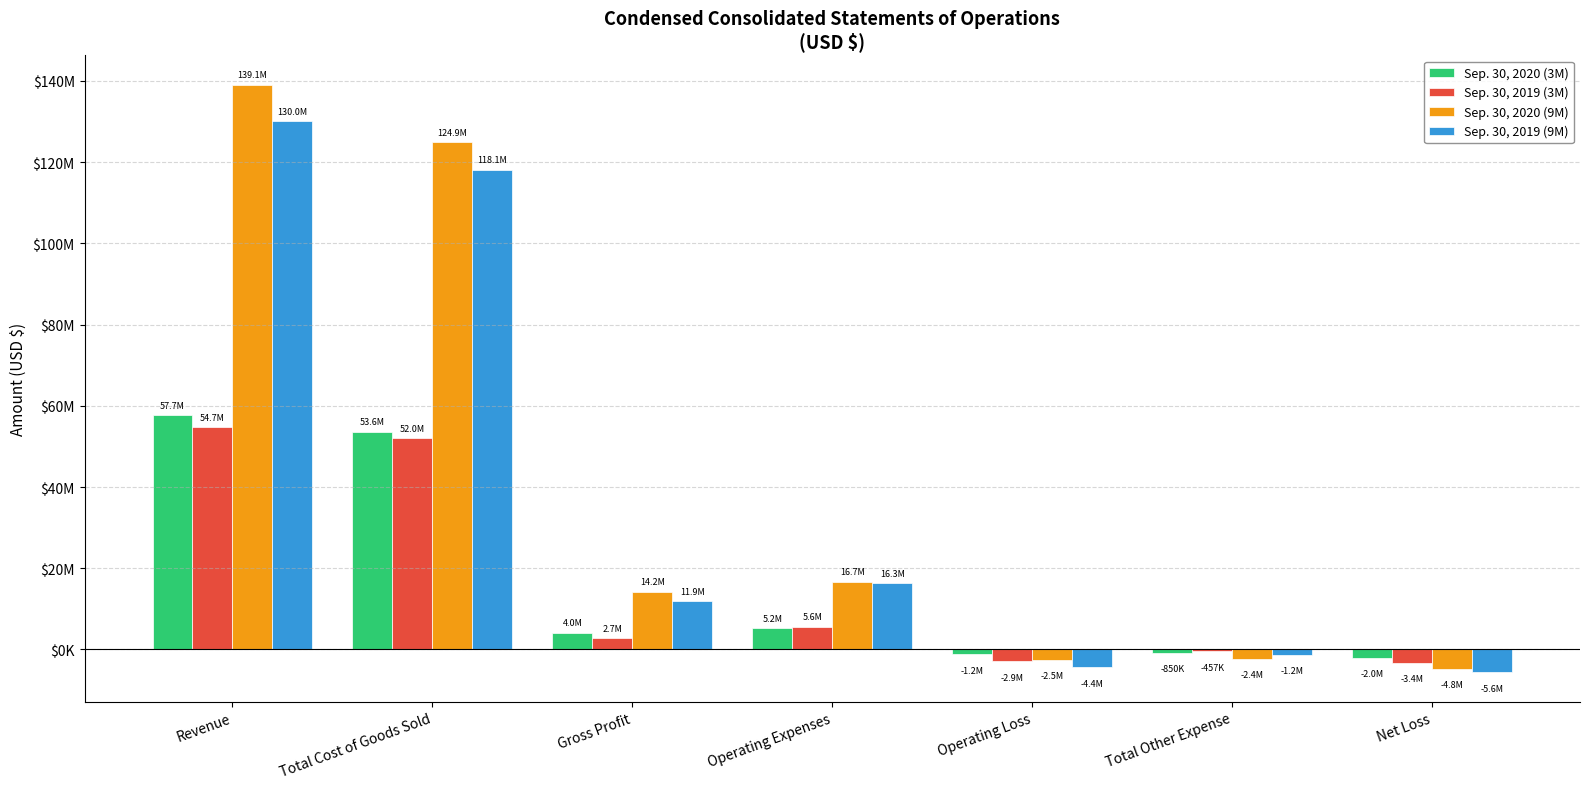

Which series changed the most between Gross Profit and Operating Loss?

Sep. 30, 2020 (9M)